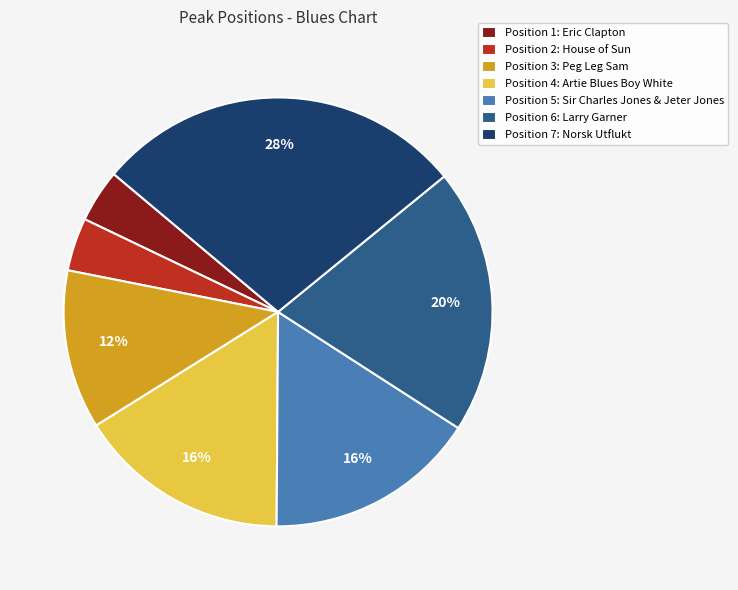

How many segments does this pie chart have?

7